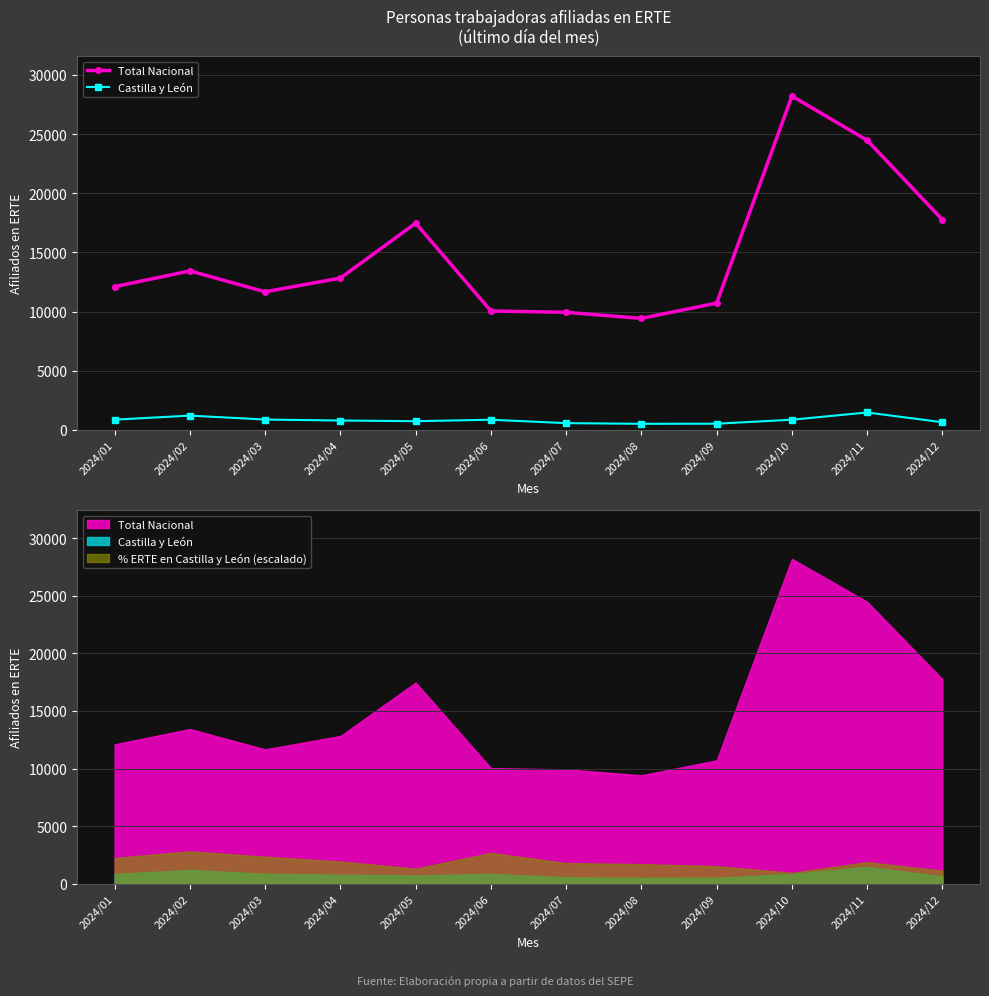

True or false: Total Nacional and Castilla y León intersect in this chart.

False